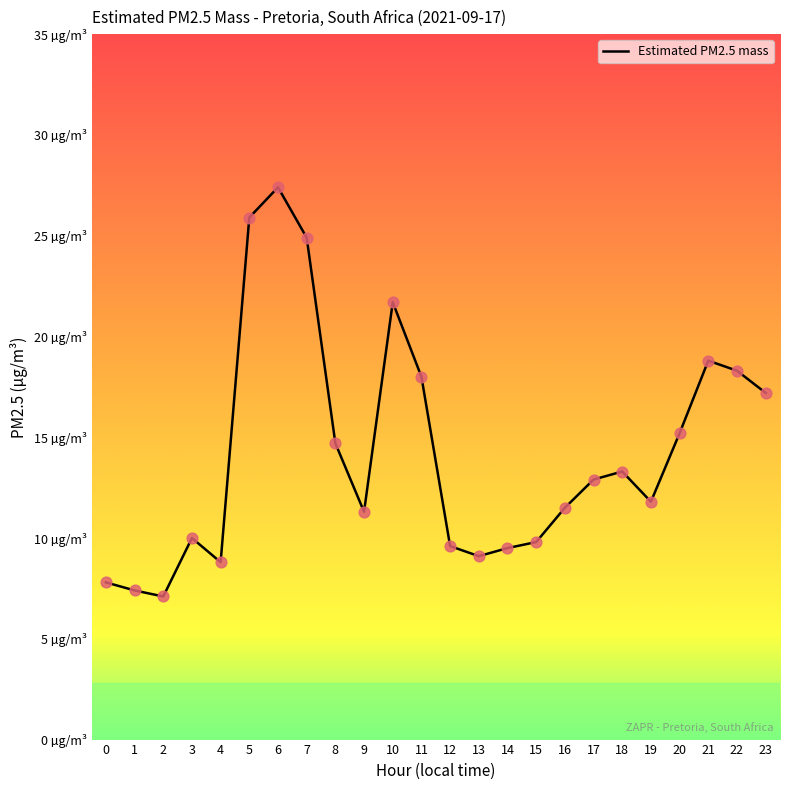

Approximately how many times larger is the value at 19 compared to 2?

1.7